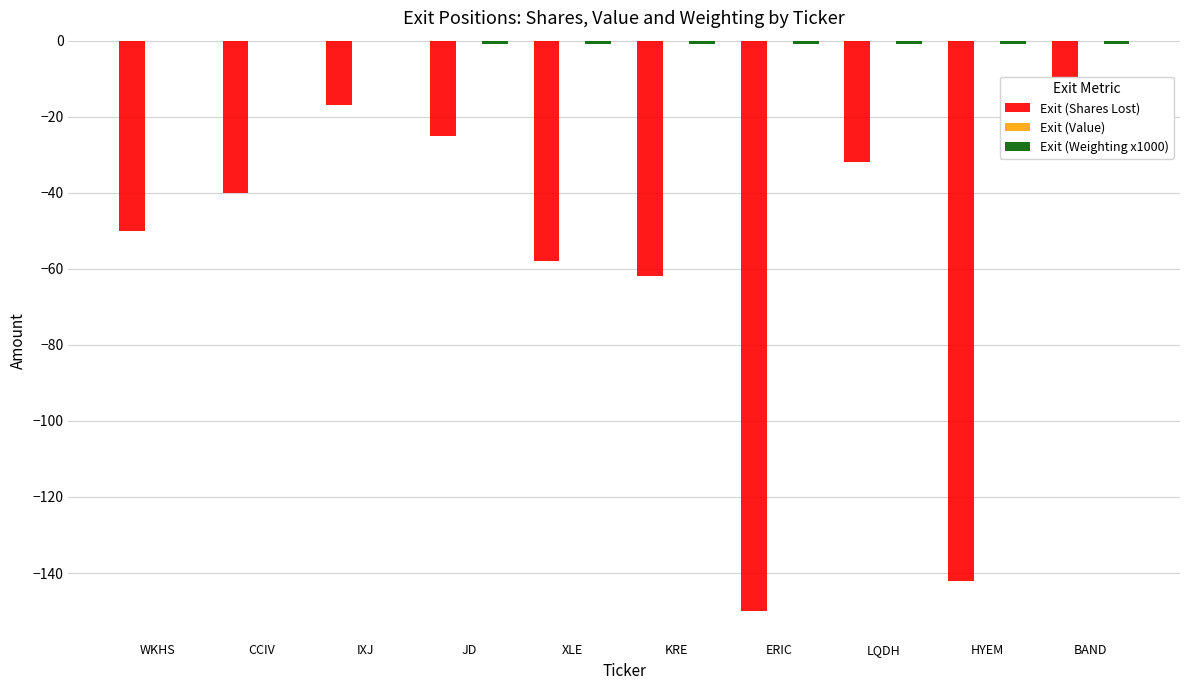

Where is Exit (Shares Lost) nearest to the value -83?

KRE